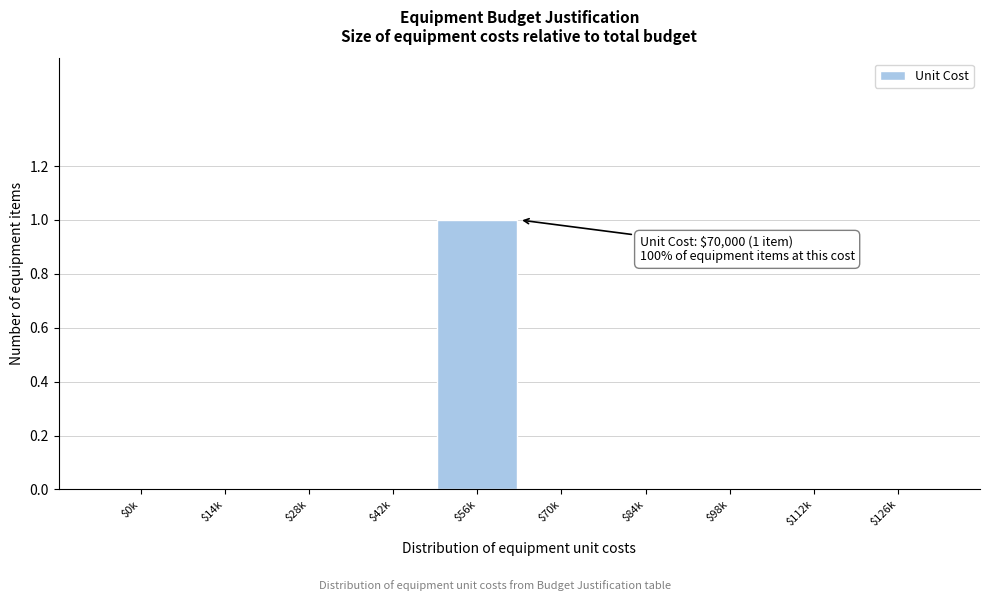

At which category does the chart reach its peak across all series?

$56k